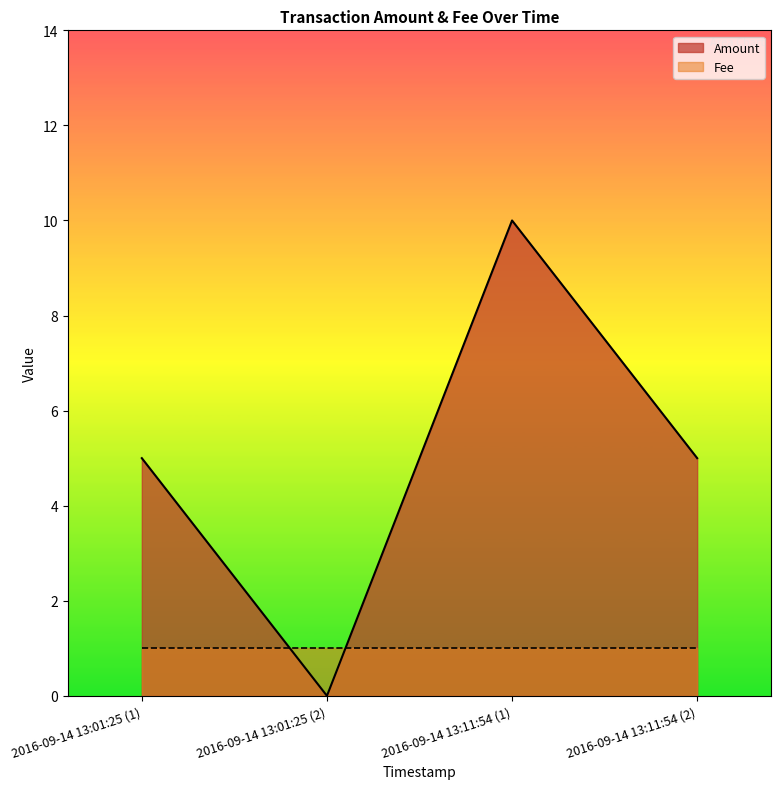

Does the chart display data point markers on the line(s)?

No